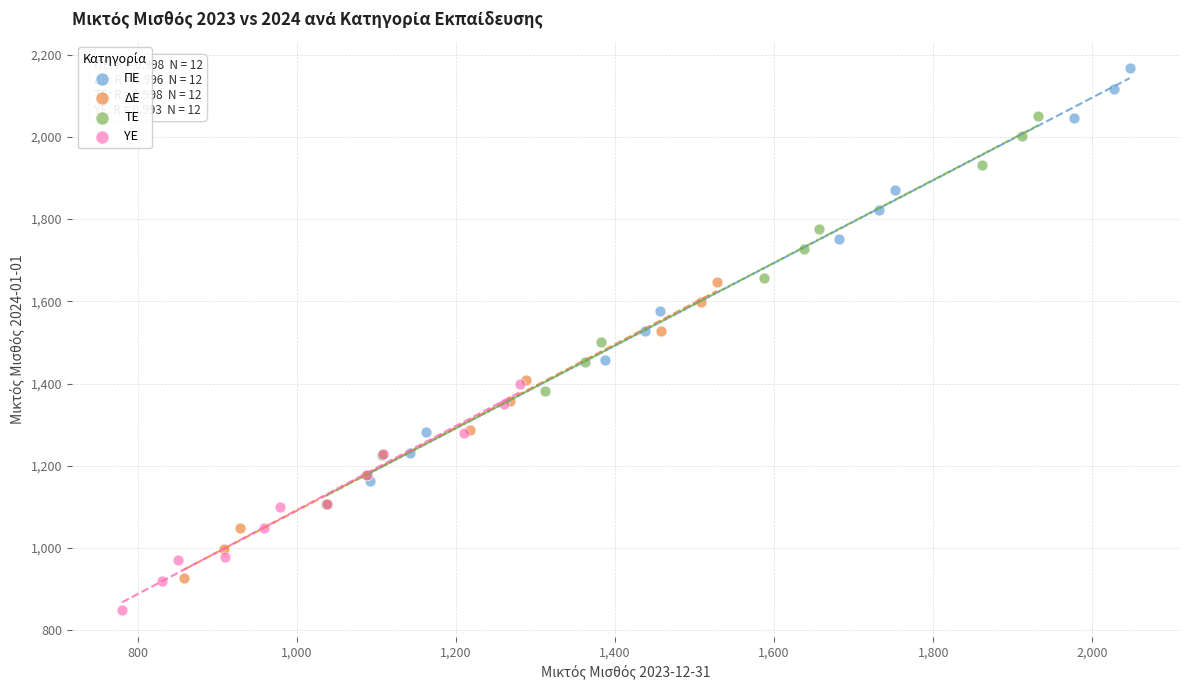

Which series has the widest spread of Y values?

ΠΕ